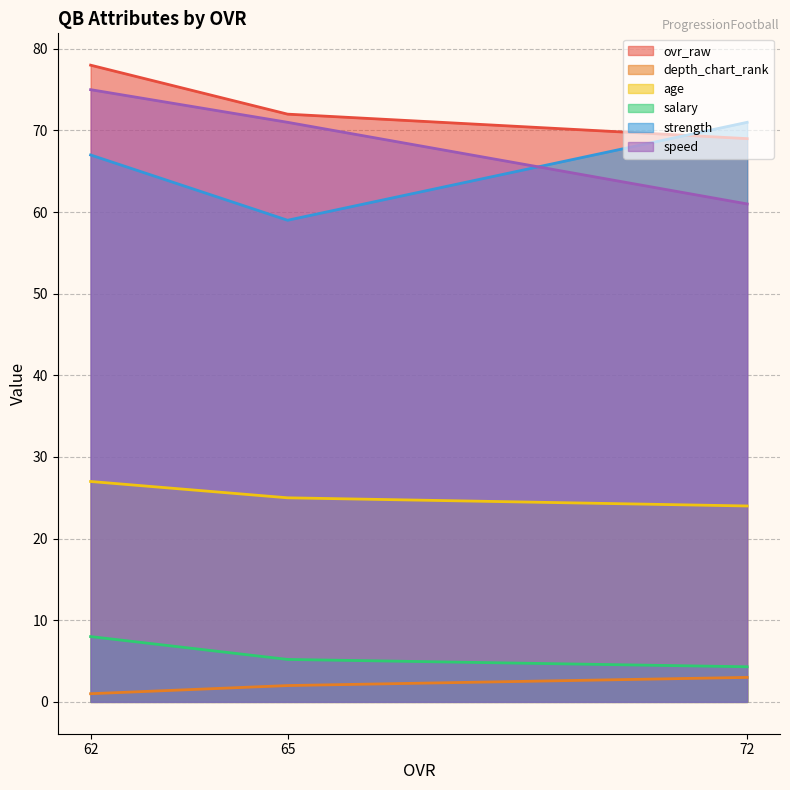

What is the difference between the second highest and minimum values in the age series?

1.0